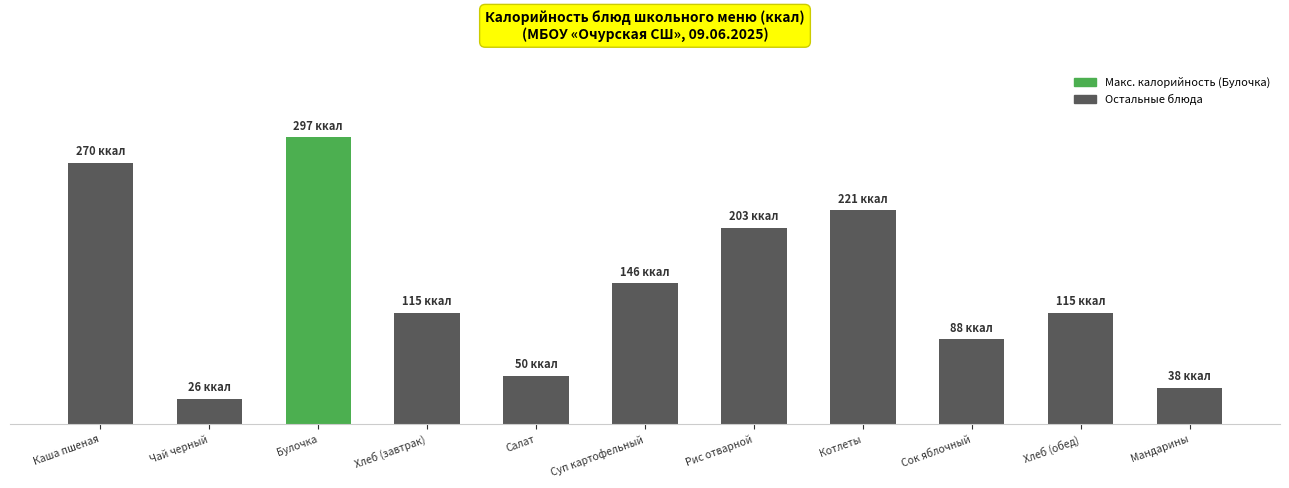

Reading left to right, what are all the values shown in this chart?

Каша пшеная=270.3	Чай черный=26.4	Булочка=297.0	Хлеб (завтрак)=115.7	Салат=50.1	Суп картофельный=146.0	Рис отварной=203.5	Котлеты=221.3	Сок яблочный=88.0	Хлеб (обед)=115.7	Мандарины=38.0